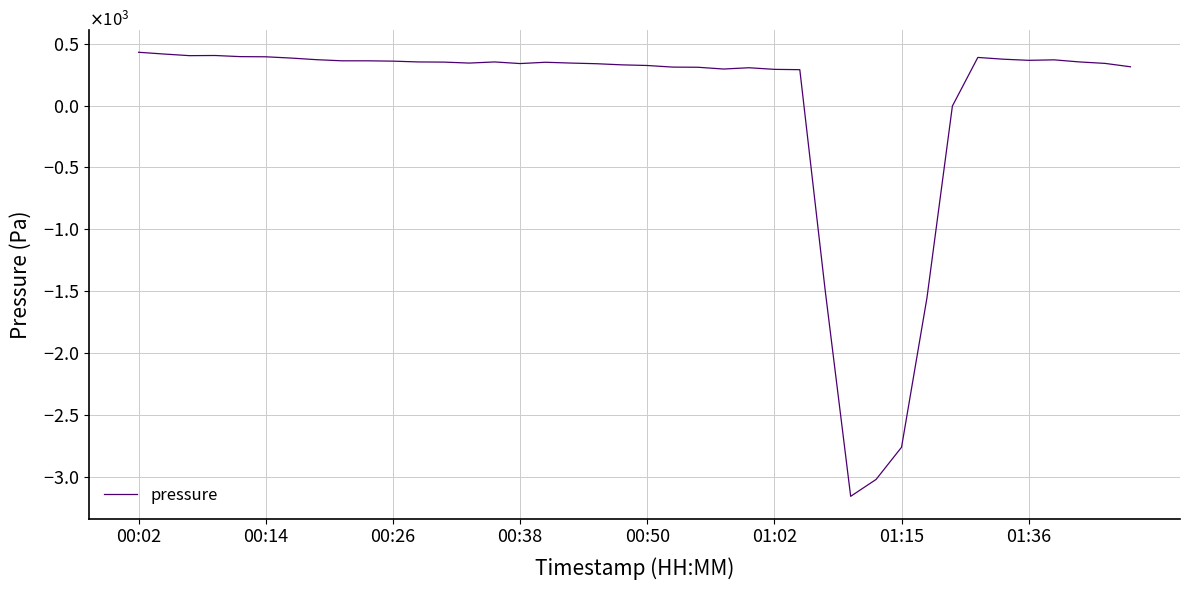

Is this an area chart (filled region under the line)?

No